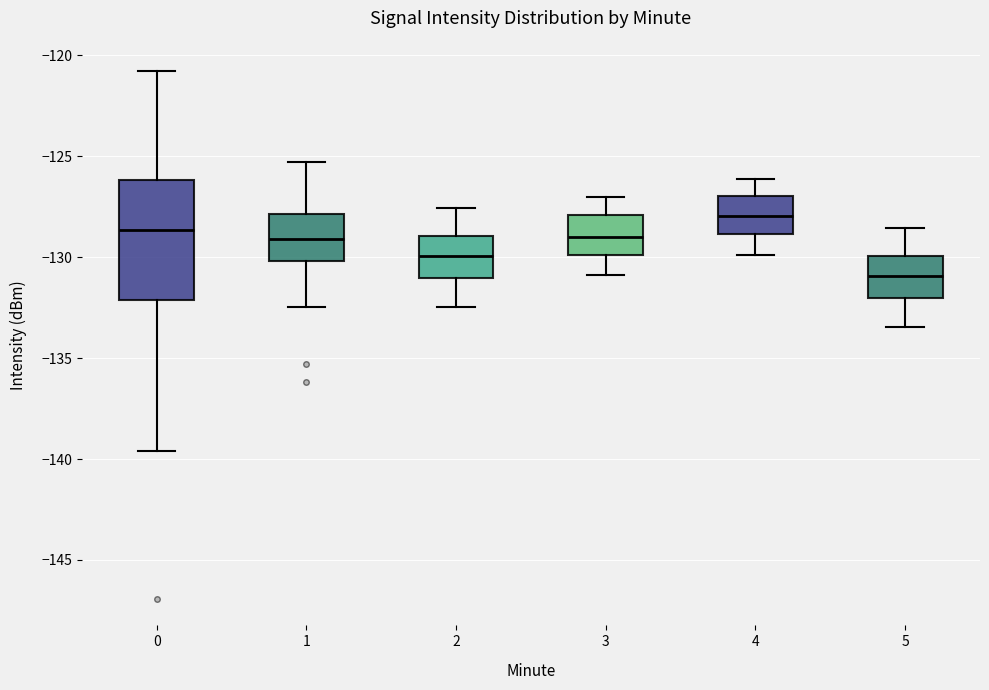

Comparing the boxes themselves (not the whiskers), which one is the tallest?

0